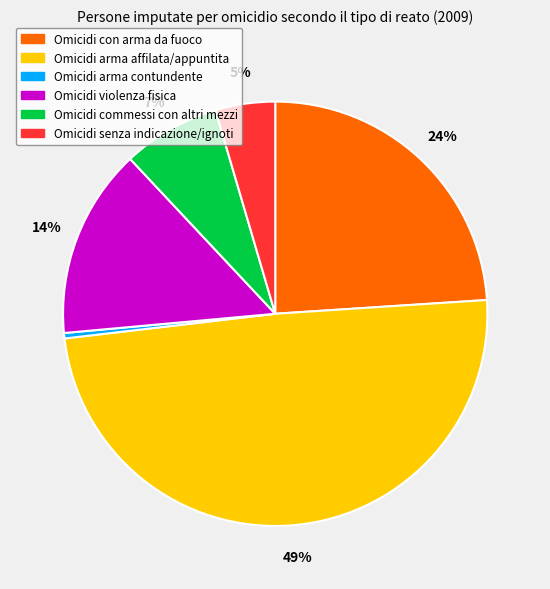

To the nearest percent, what is the combined percentage of Omicidi con arma da fuoco and Omicidi senza indicazione/ignoti?

29%